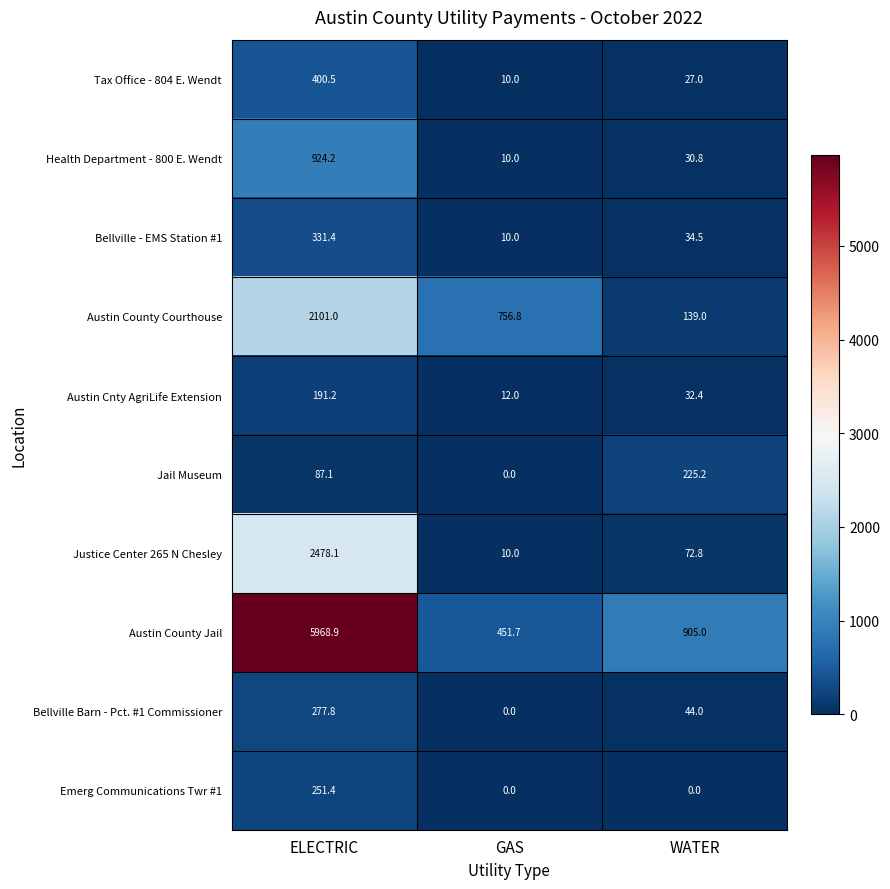

What is the total value across all series at ELECTRIC?

13011.6